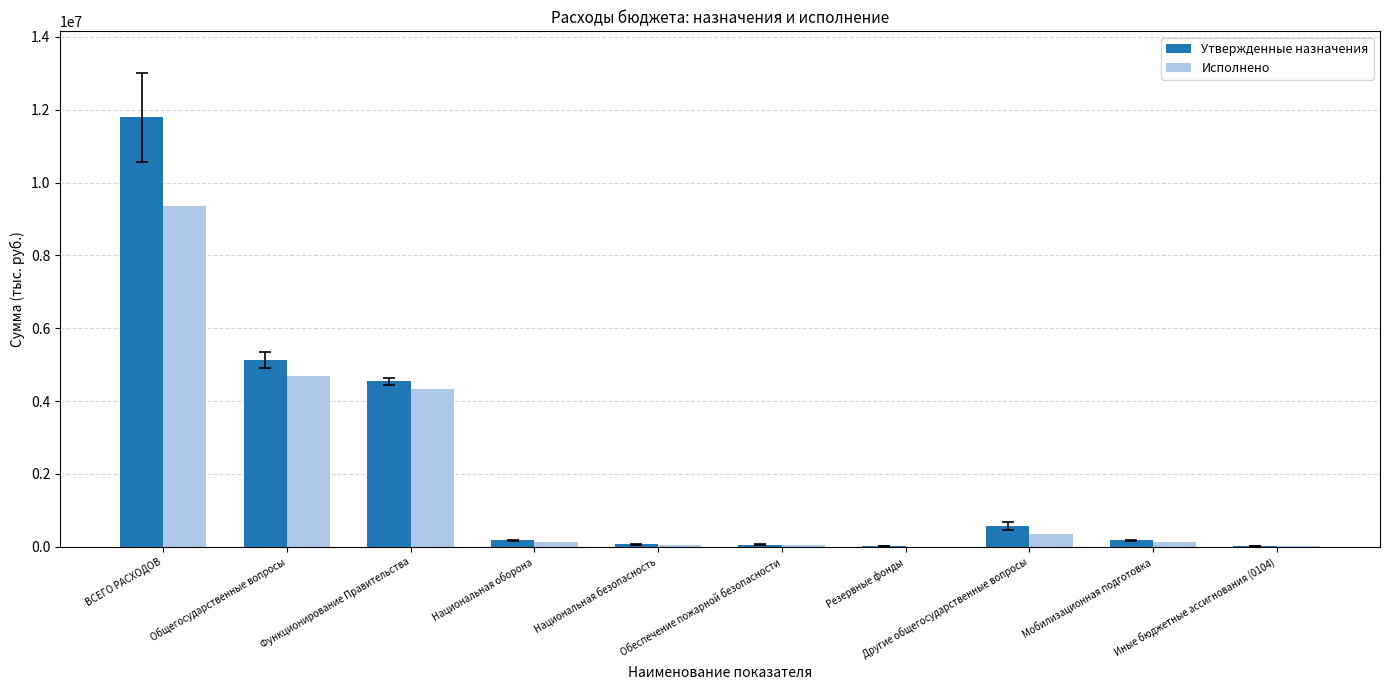

What is the maximum value for Утвержденные назначения?

11794633.3